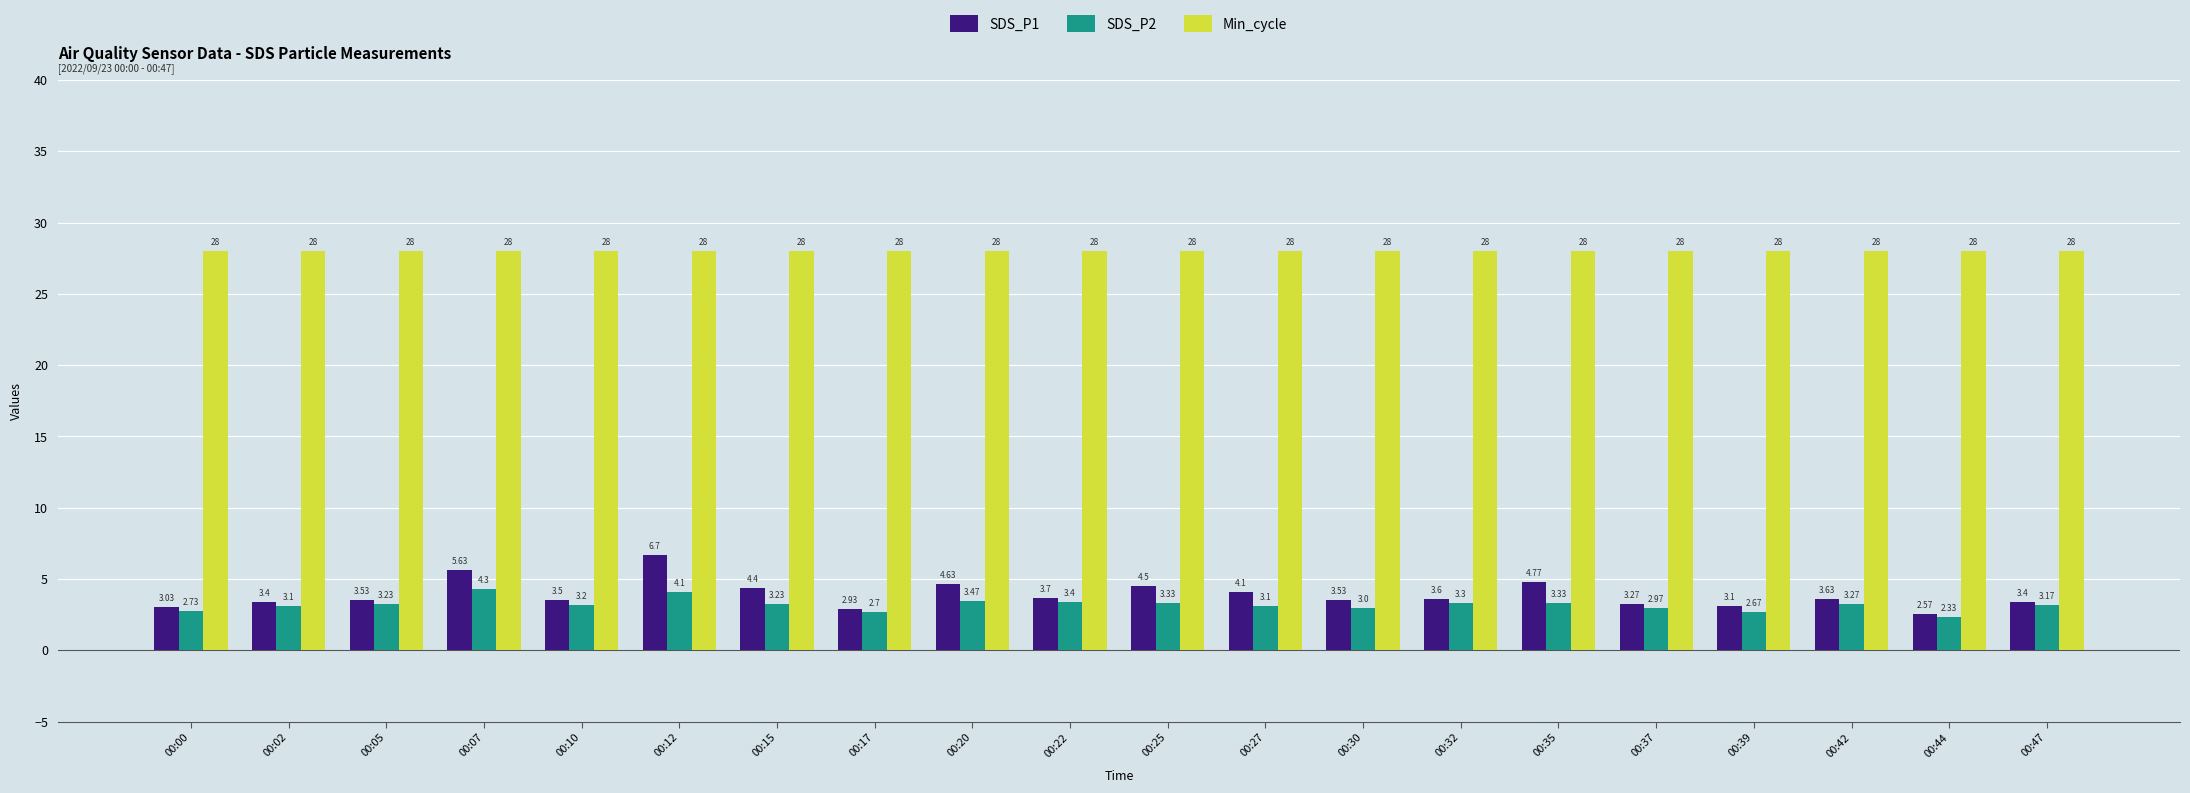

Which series changed the most between 00:10 and 00:39?

SDS_P2